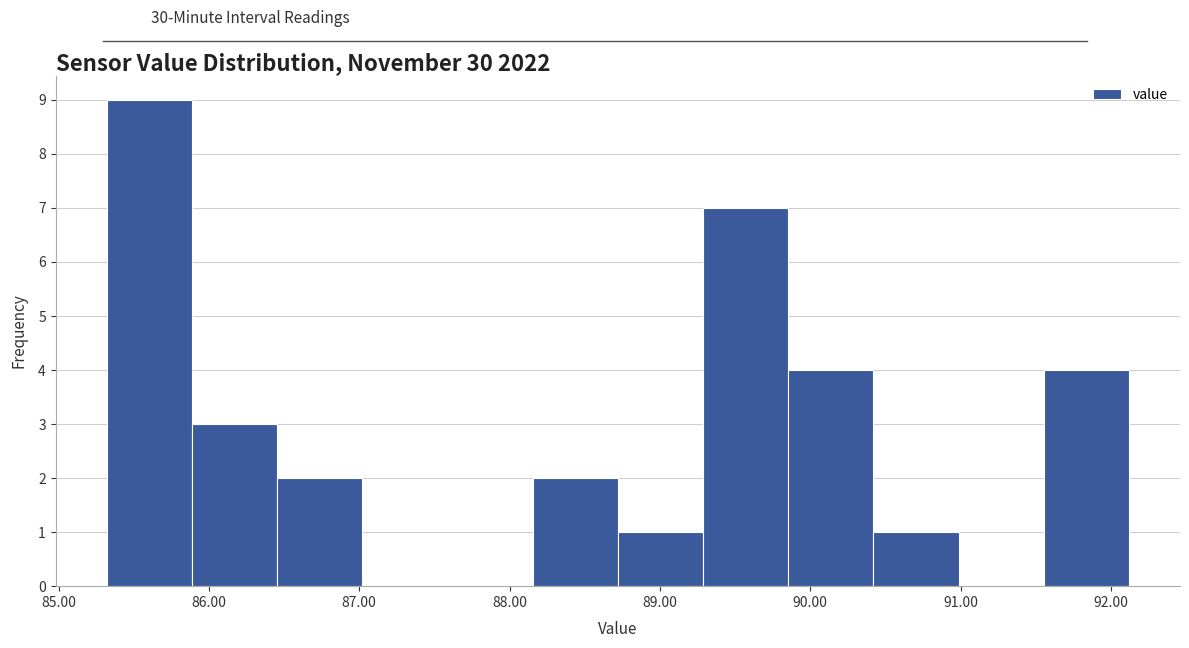

Reading left to right, list every bar in this chart as the range it spans on the x-axis followed by its height. Neither the bar edges nor the heights are printed on the chart, so give them approximately, as read against the axes.

85.3 to 85.9: 9
85.9 to 86.5: 3
86.5 to 87.0: 2
87.0 to 87.6: 0
87.6 to 88.2: 0
88.2 to 88.7: 2
88.7 to 89.3: 1
89.3 to 89.9: 7
89.9 to 90.4: 4
90.4 to 91.0: 1
91.0 to 91.6: 0
91.6 to 92.1: 4